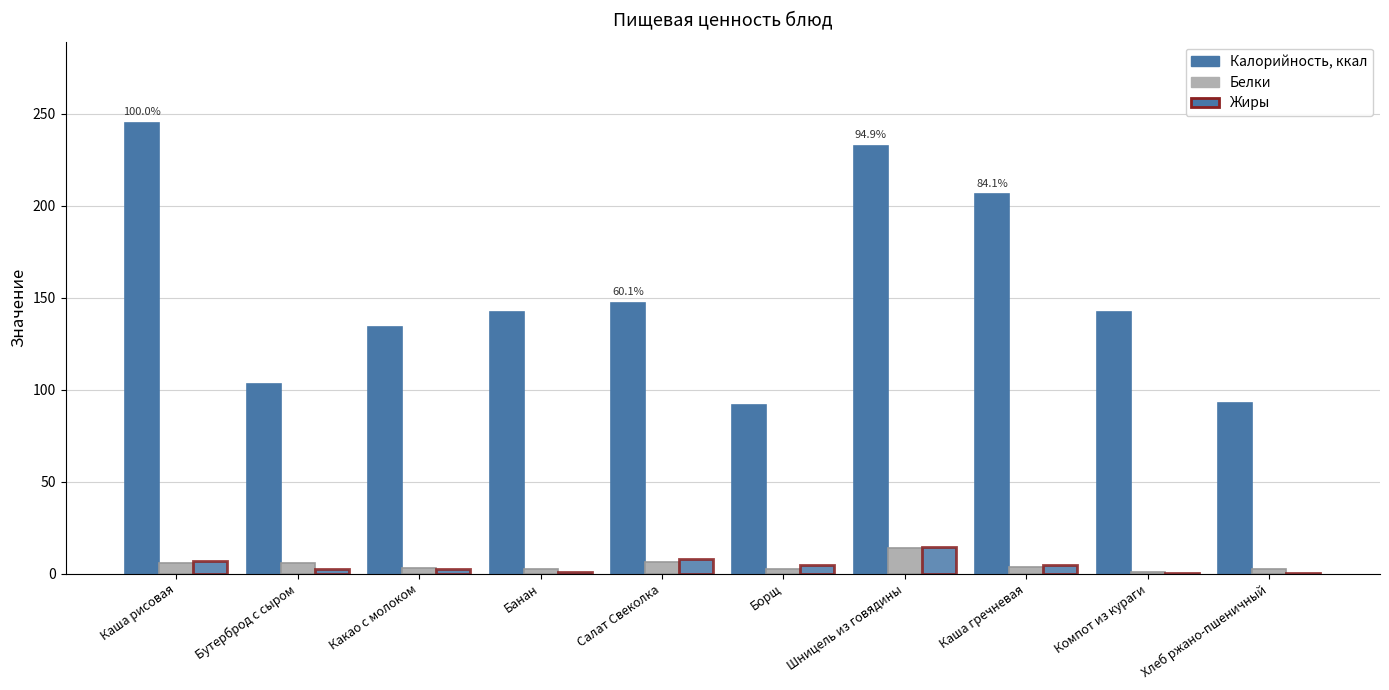

Does the chart contain stacked bars?

No